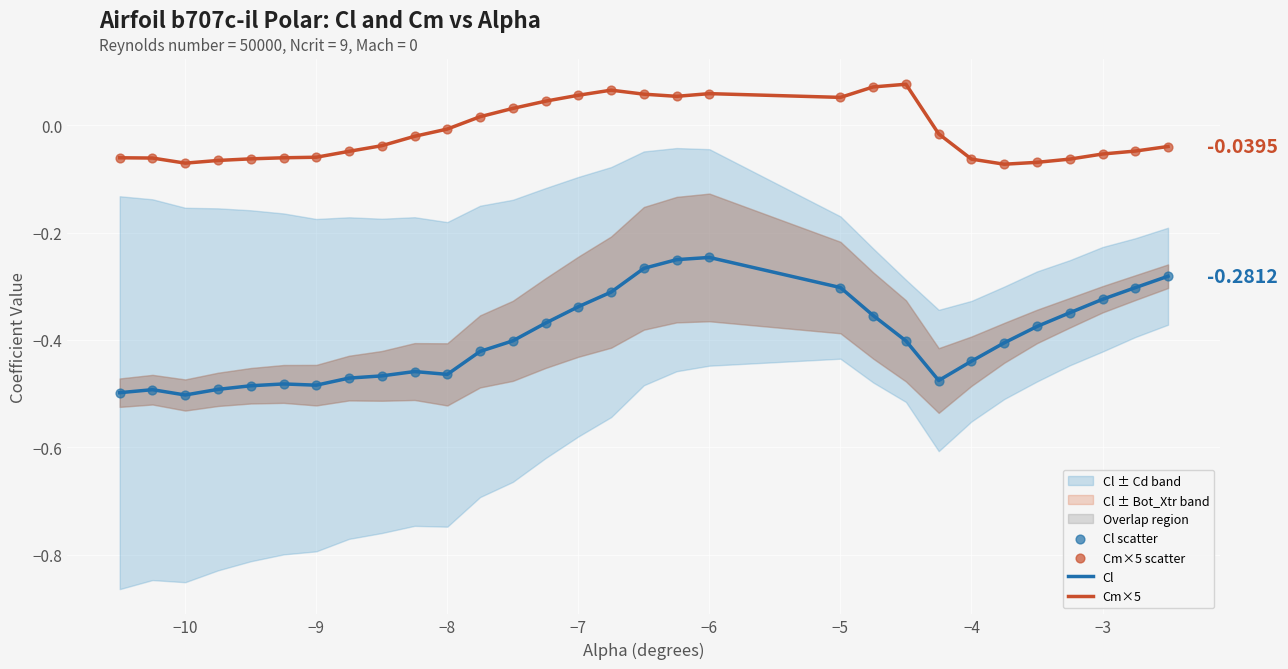

Which series contains the highest Y value?

Cm×5